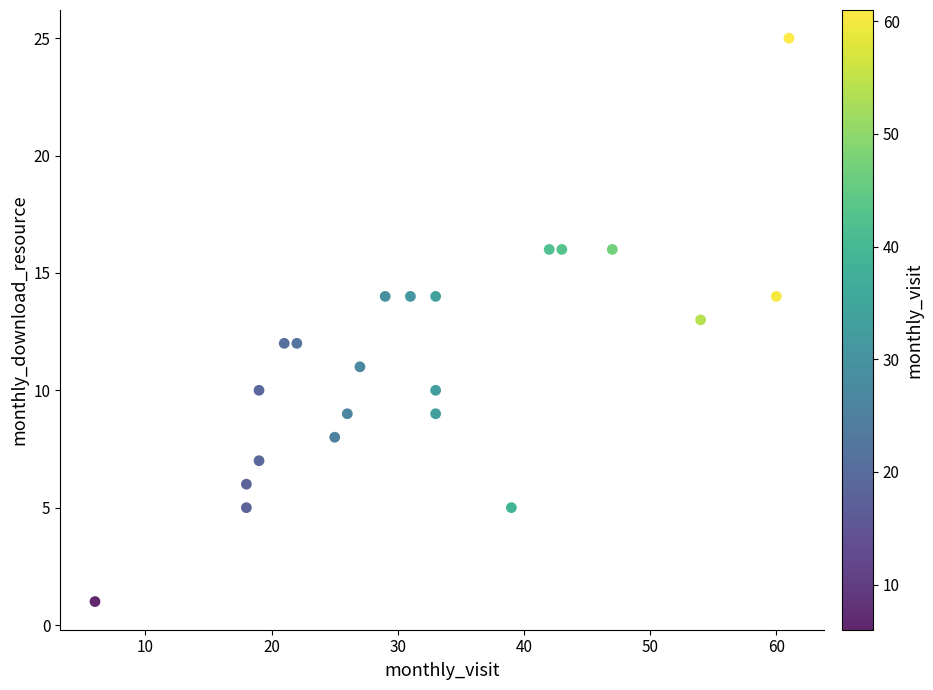

What is the range of X values (max minus min)?

55